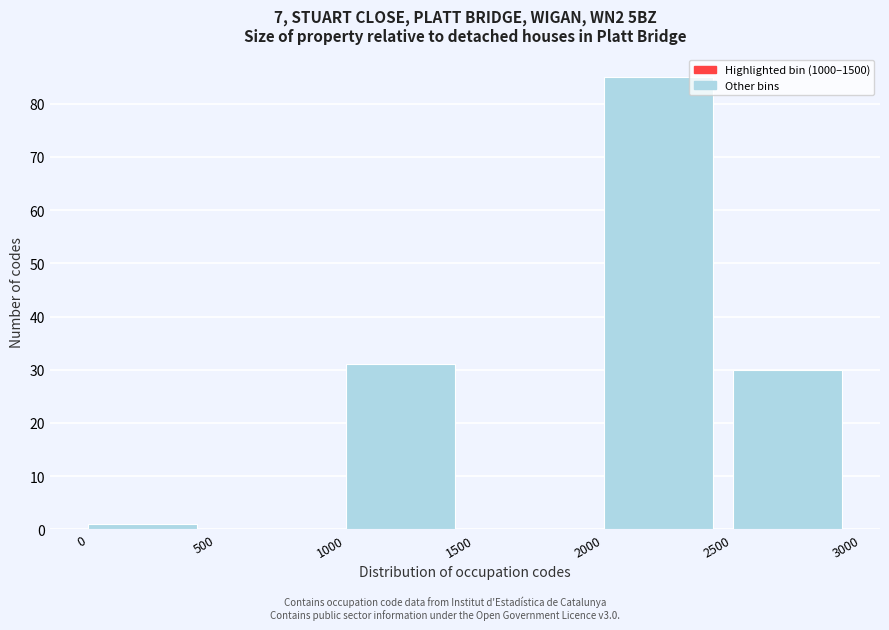

What is the height of the bar covering 2000 to 2500 on the x-axis? The values are not printed on the chart, so give them approximately, as read against the axis.

85